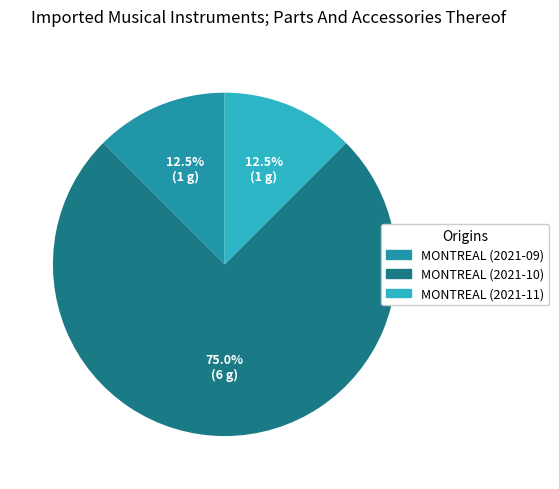

Is there any slice that represents more than half of the pie?

Yes